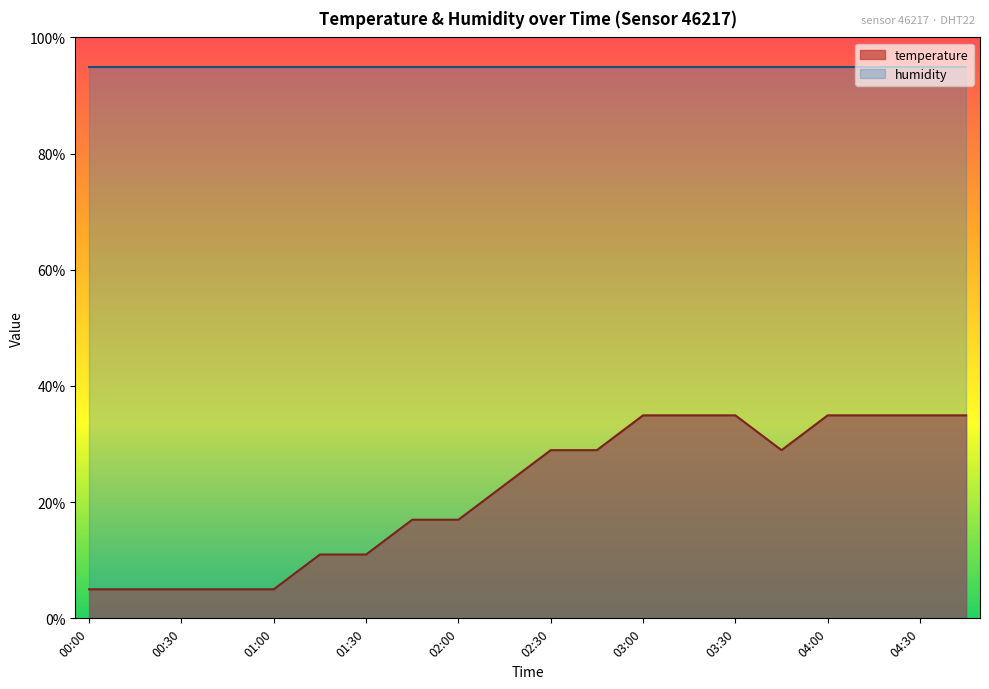

What is the difference between the maximum and minimum values?

29.9